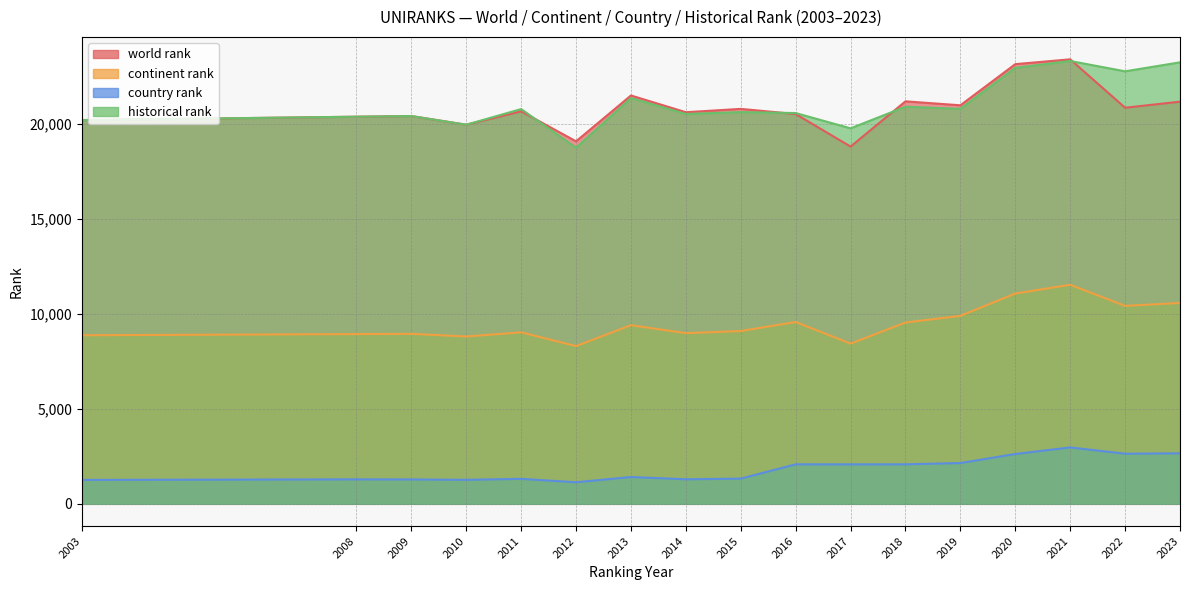

The country rank series shows 942 at 2013. True or false?

False